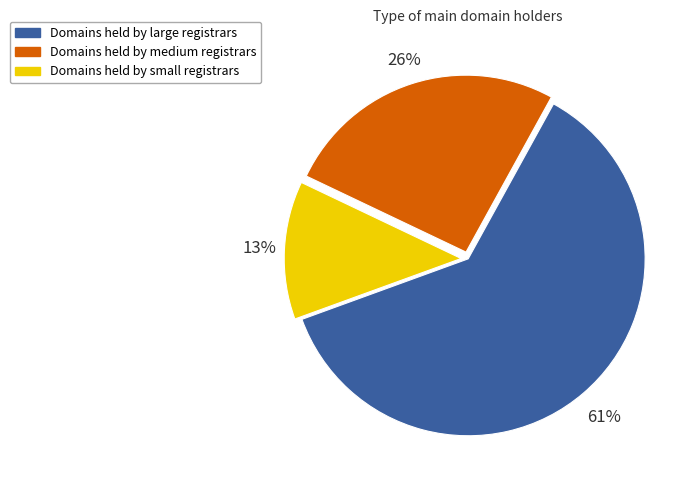

Is there any slice that represents more than half of the pie?

Yes